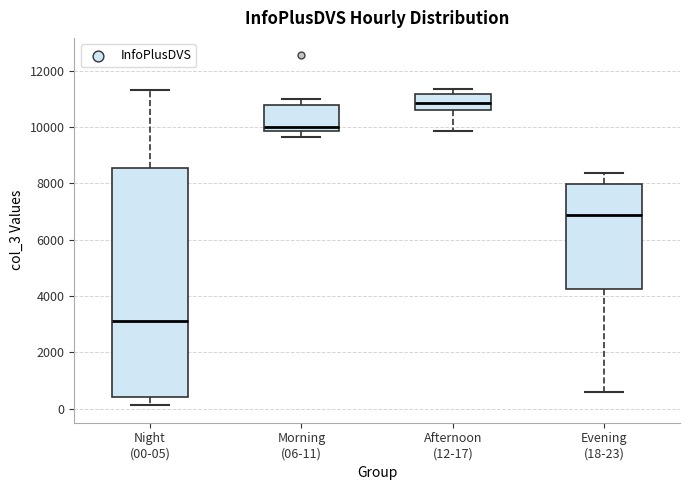

Which box is the tallest, from its lower edge to its upper edge?

Night (00-05)